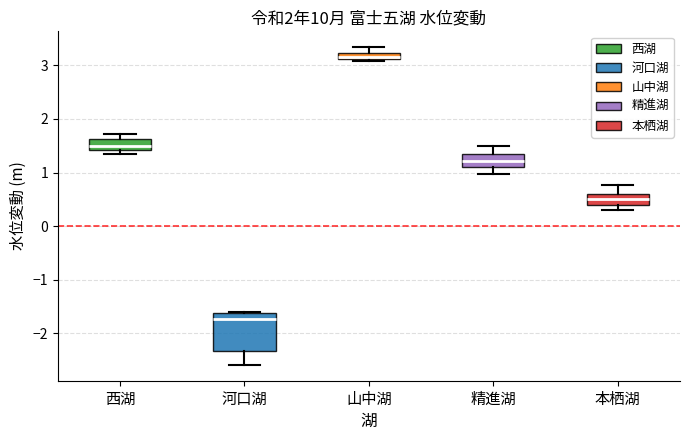

Which box is the tallest, from its lower edge to its upper edge?

河口湖